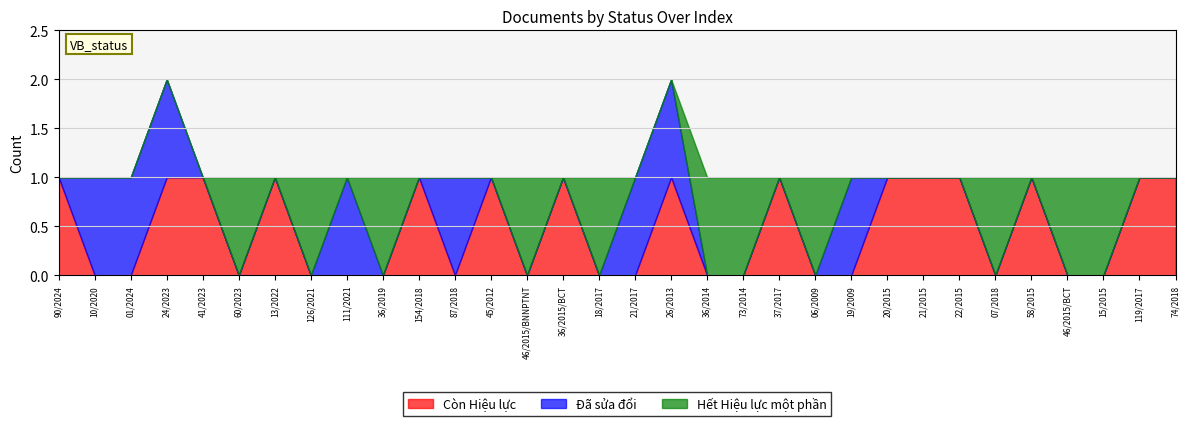

Which series has the largest total across all categories?

Còn Hiệu lực